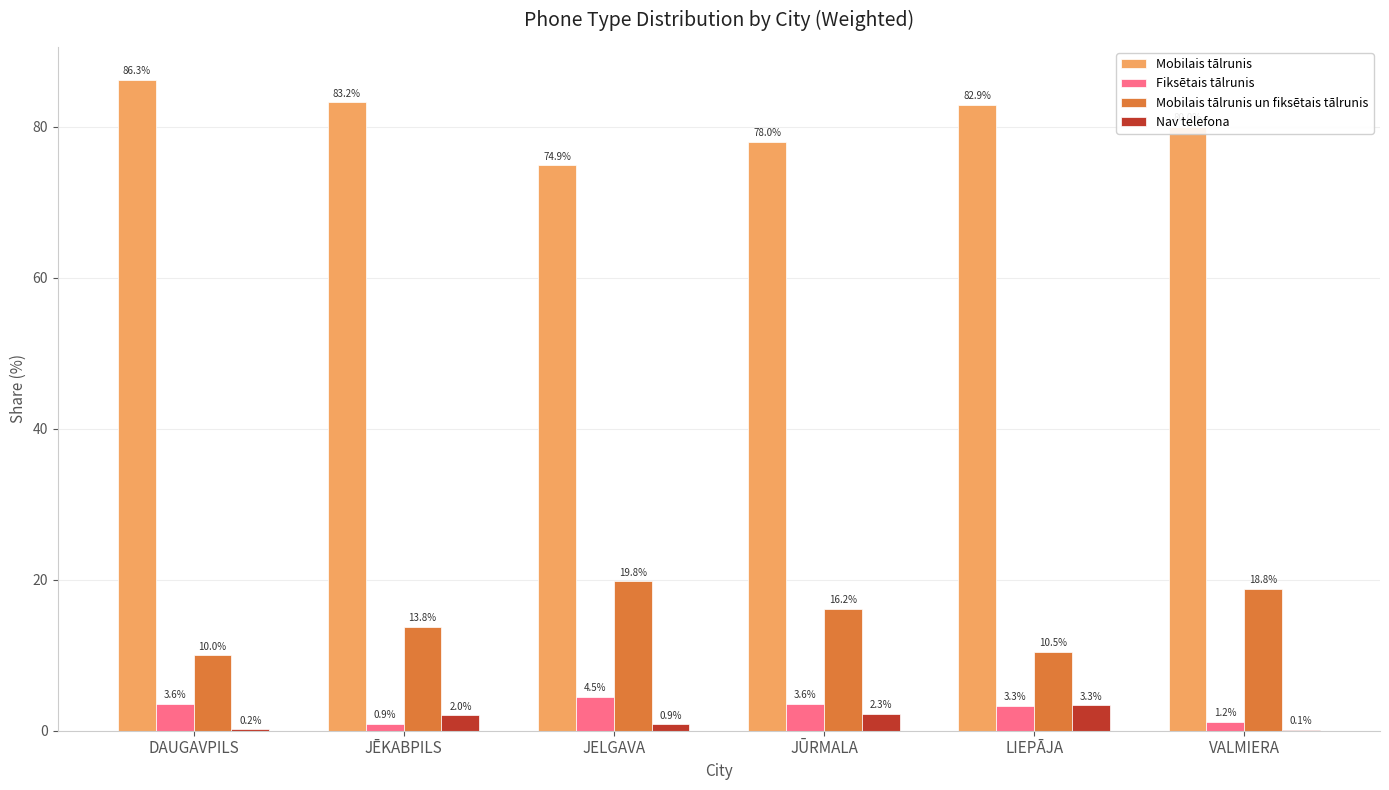

Between JĒKABPILS and JELGAVA, which series saw the biggest shift?

Mobilais tālrunis